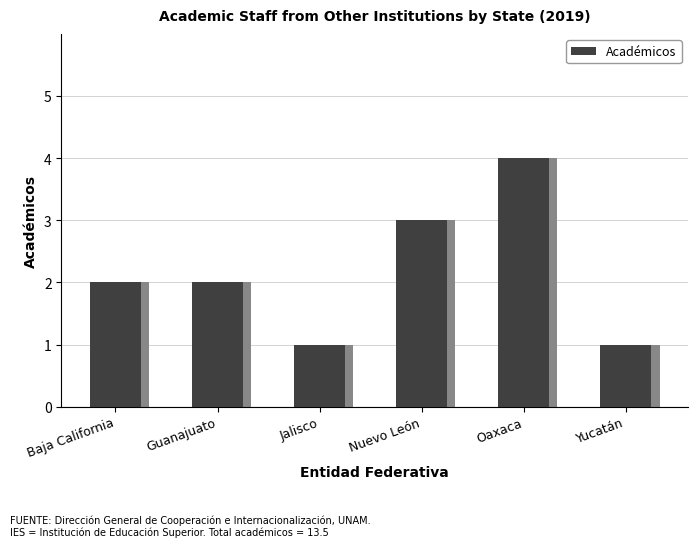

Which label corresponds to the largest value in the chart?

Oaxaca